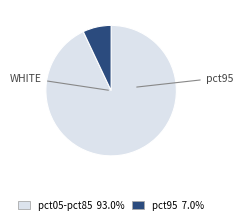

Is there any slice that represents more than half of the pie?

Yes